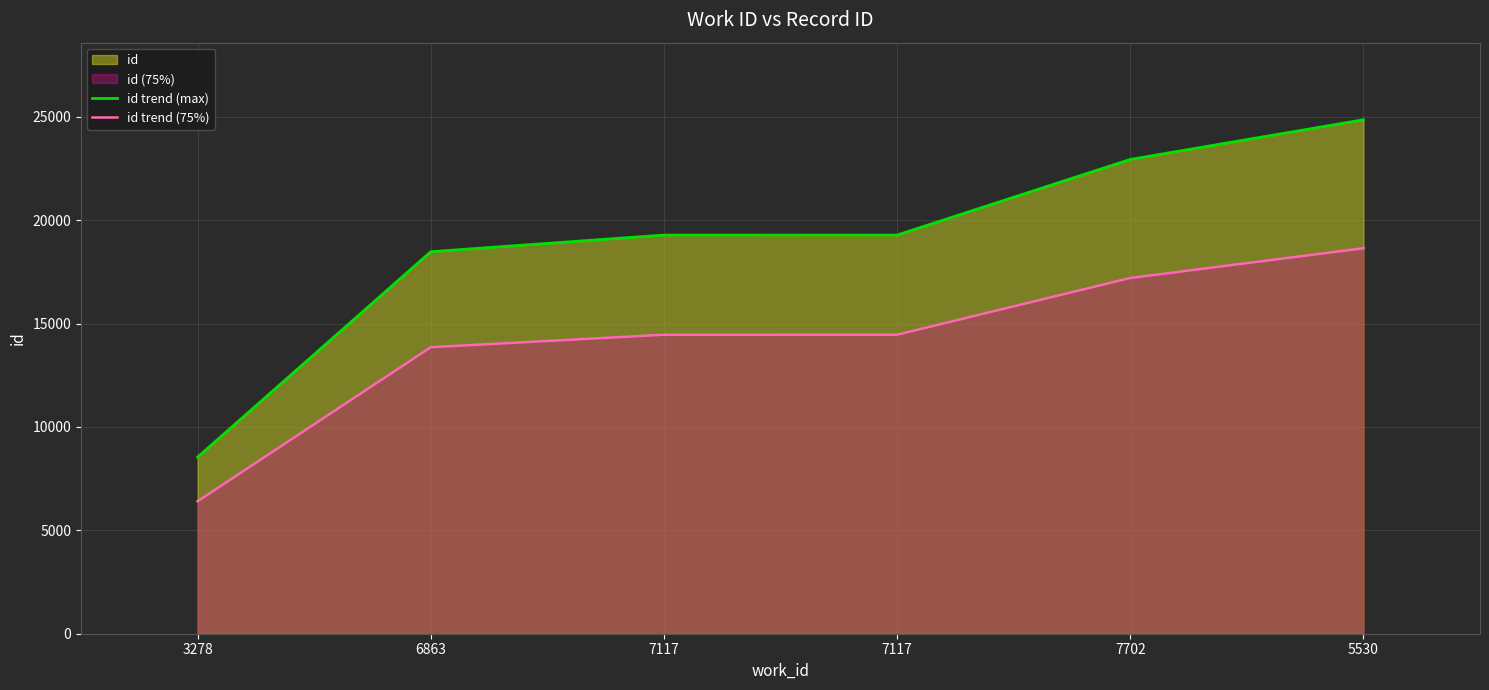

Does the chart display data point markers on the line(s)?

No